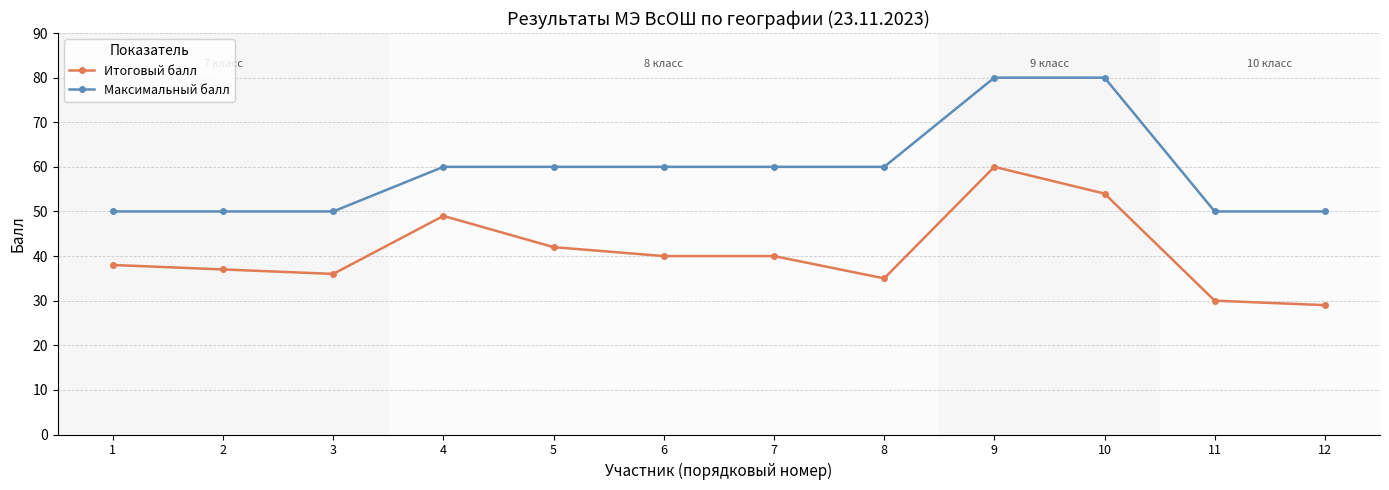

What is the sum of the Итоговый балл values at 11 and 5?

72